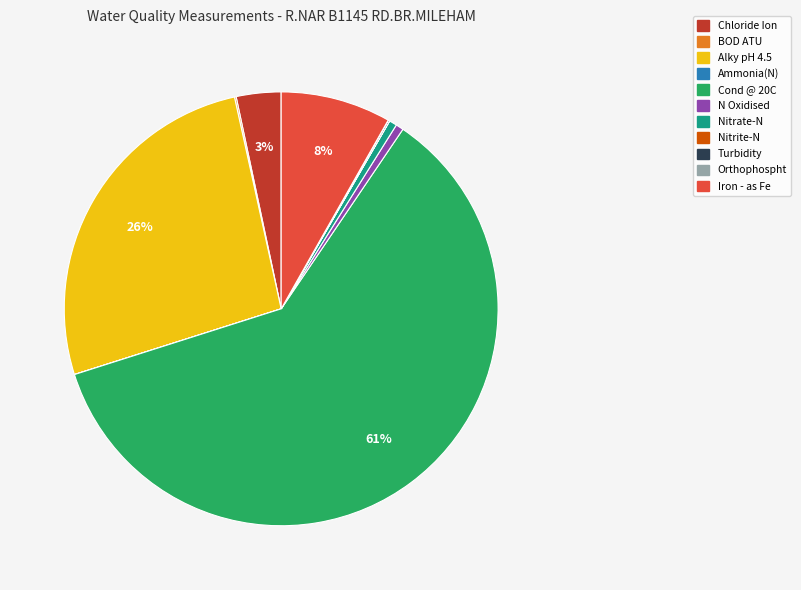

Which slice is the largest?

Cond @ 20C